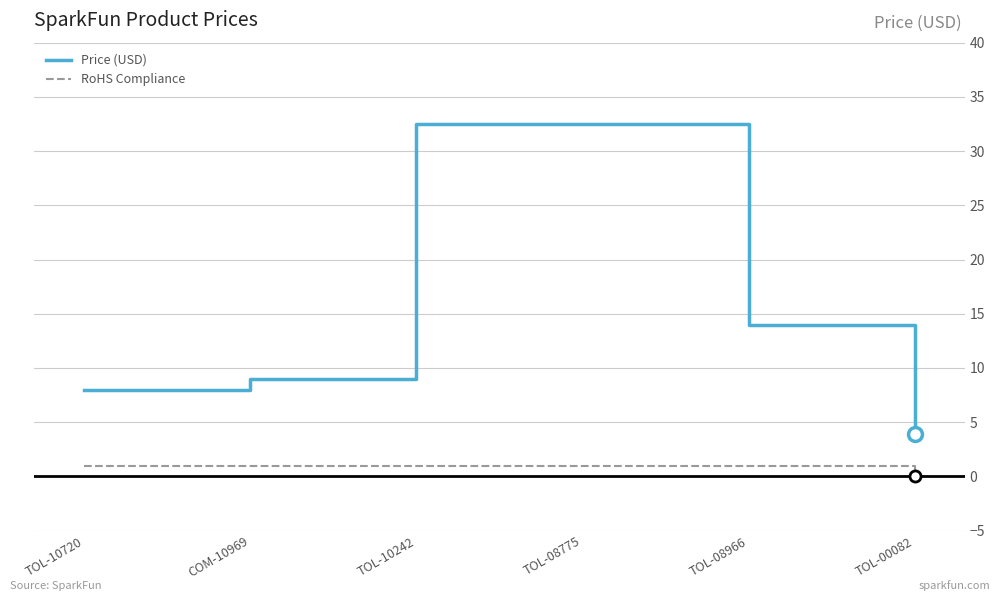

Rank the series by their average value, from lowest to highest.

RoHS Compliance, Price (USD)